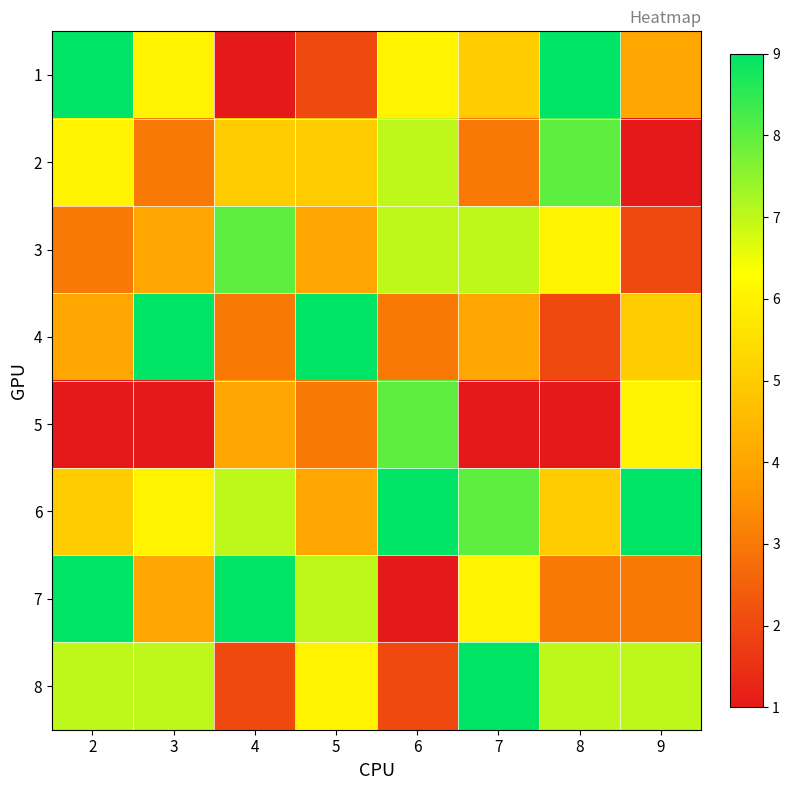

At how many categories does at least one series exceed 1?

8